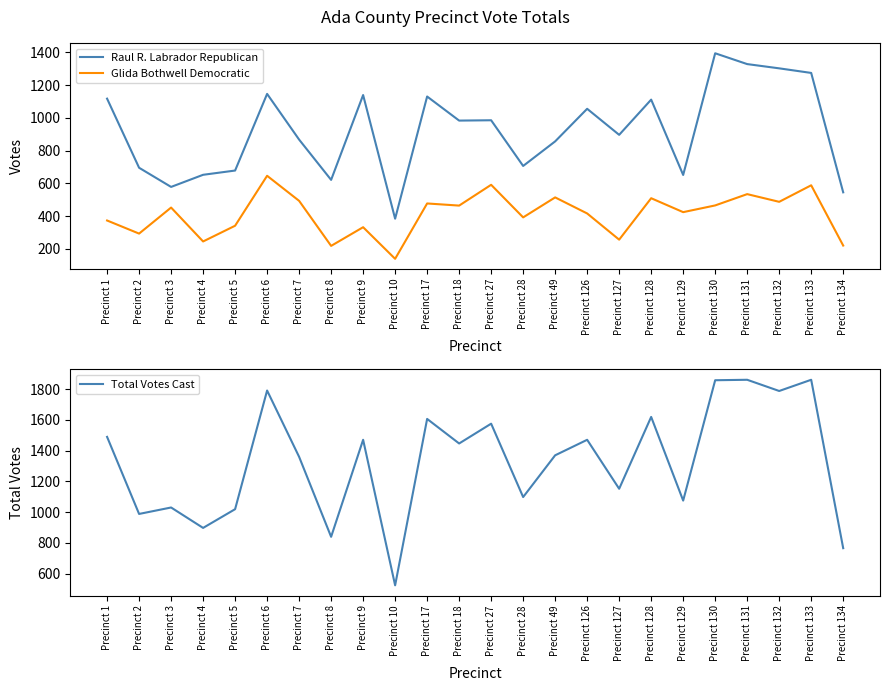

At which label does Raul R. Labrador Republican first exceed 983?

Precinct 1